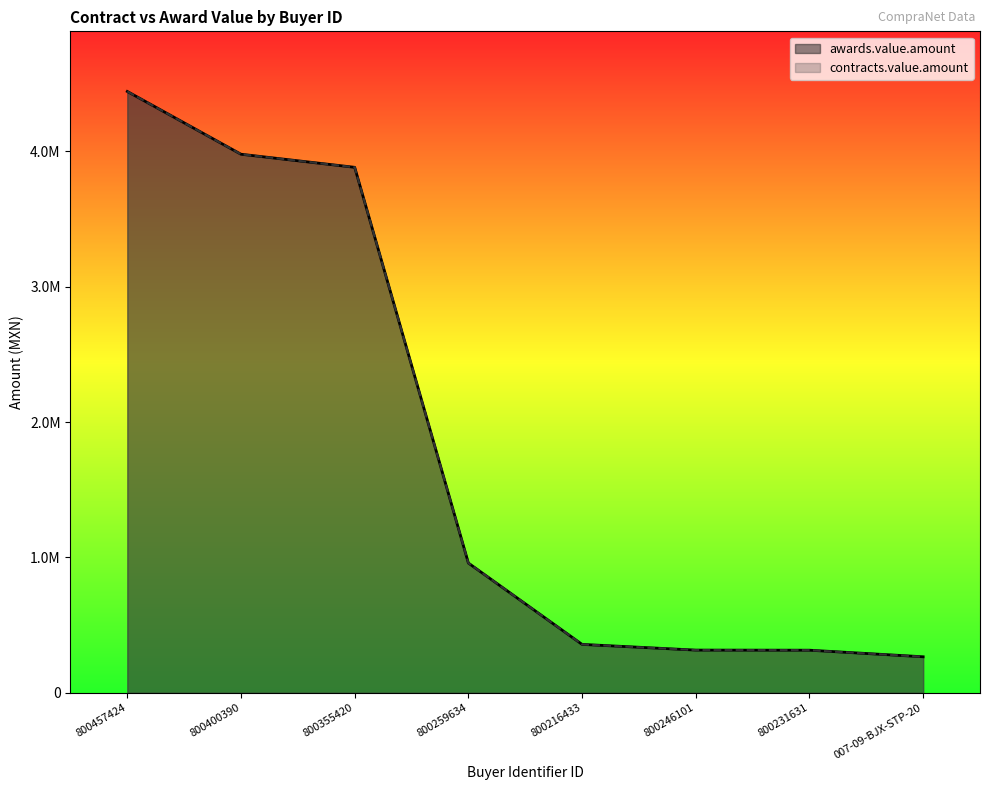

Reading right to left, transcribe all the data shown in this chart.

awards.value.amount: 007-09-BJX-STP-20=266112.0	800231631=314700.0	800246101=315500.0	800216433=357580.6	800259634=958260.0	800355420=3880900.2	800400390=3977544.0	800457424=4441068.0
contracts.value.amount: 007-09-BJX-STP-20=266112.0	800231631=314700.0	800246101=315500.0	800216433=357580.6	800259634=958260.0	800355420=3880900.2	800400390=3977544.0	800457424=4441068.0